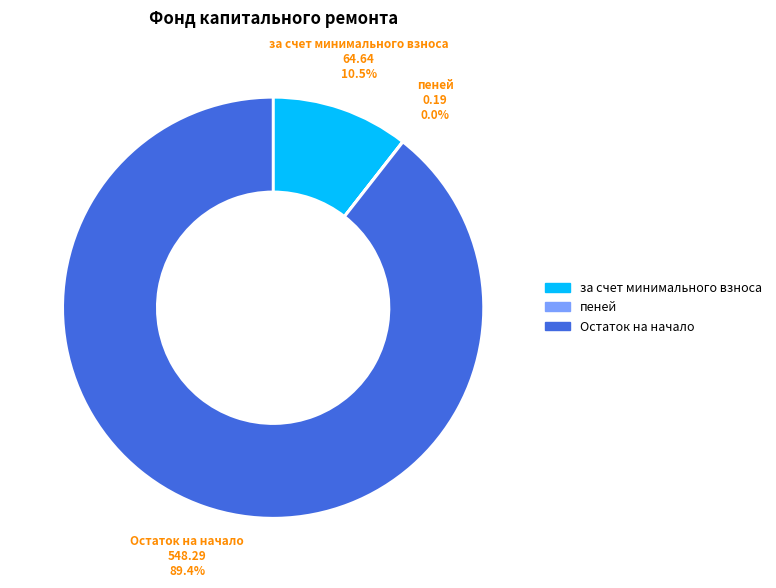

Which category has the biggest portion of the pie?

Остаток на начало